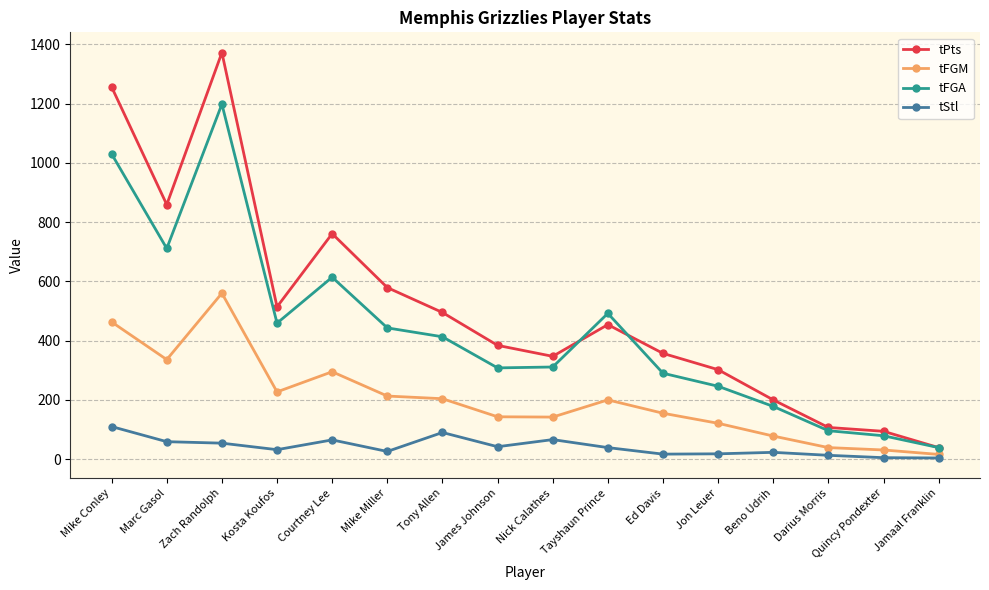

What is the difference between the maximum and minimum values in the tFGA series?

1159